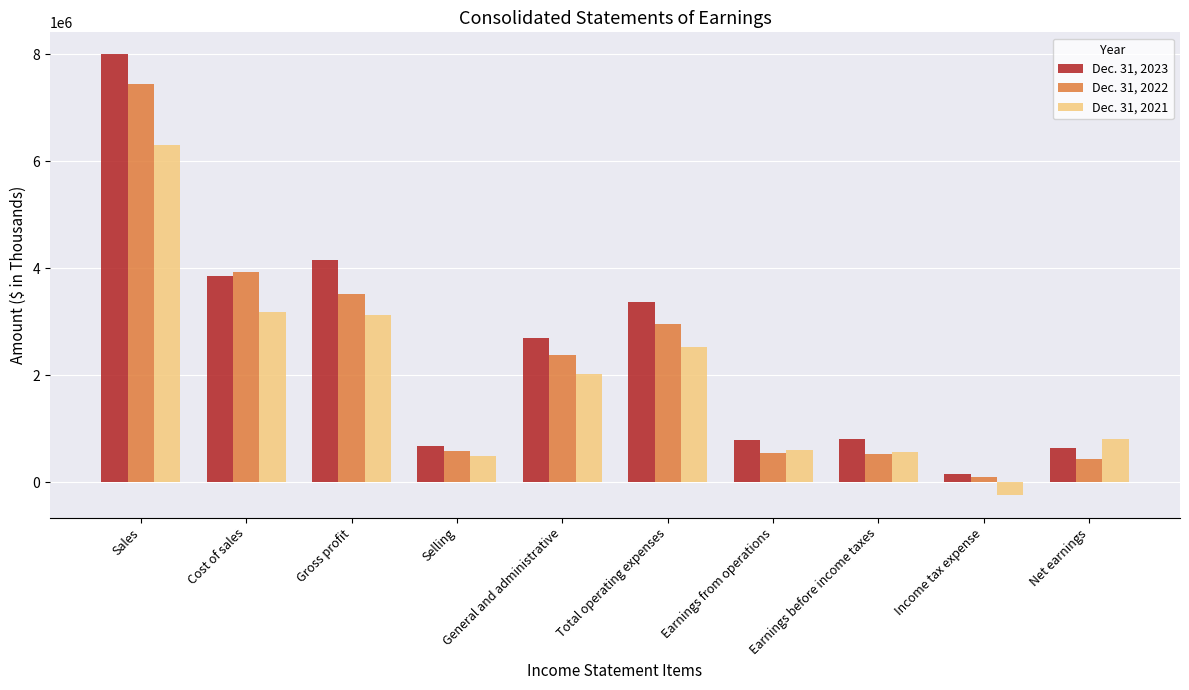

What is the average value of the Dec. 31, 2023 series?

2512245